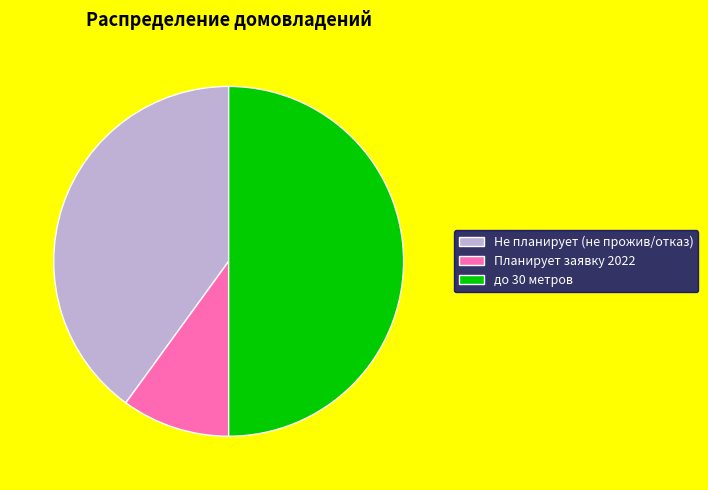

Combined, do Планирует заявку 2022 and до 30 метров account for over 50%?

Yes